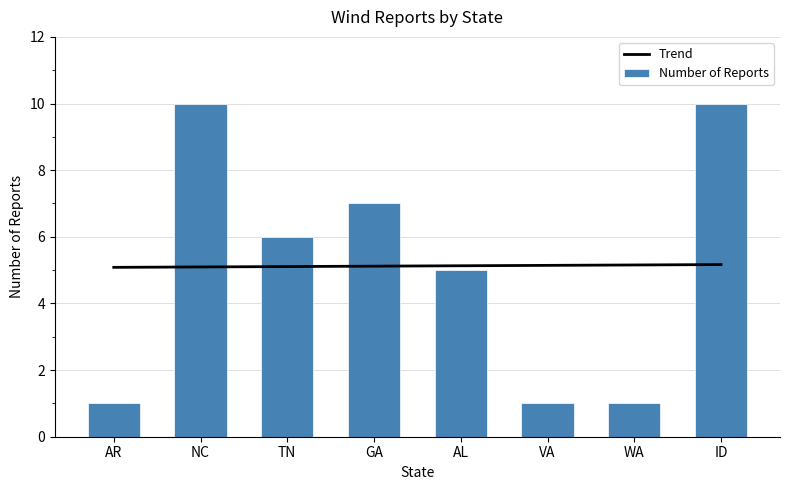

Which series has the largest range (max minus min)?

Number of Reports